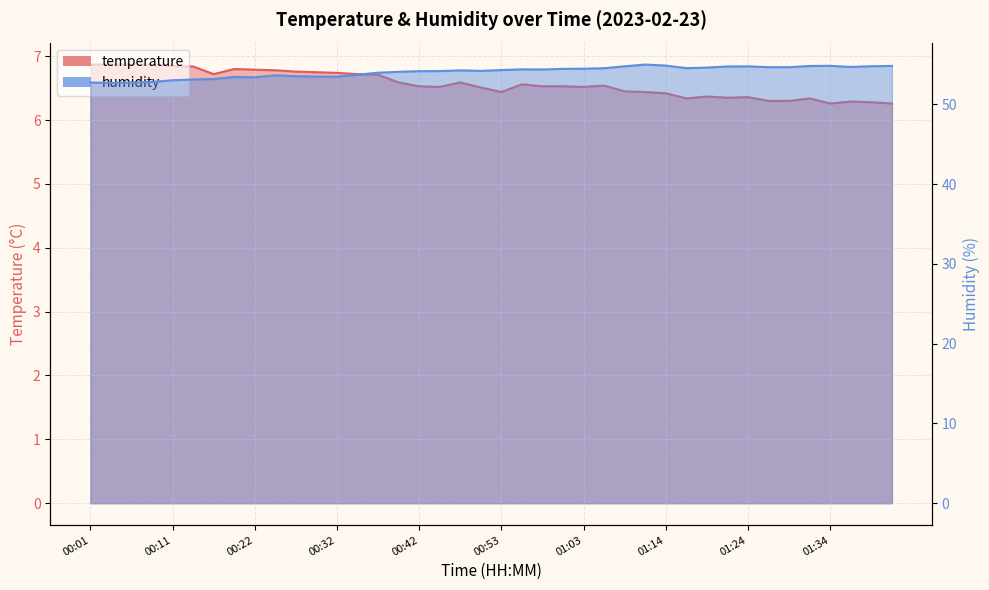

What is the sum of all temperature values?

262.6